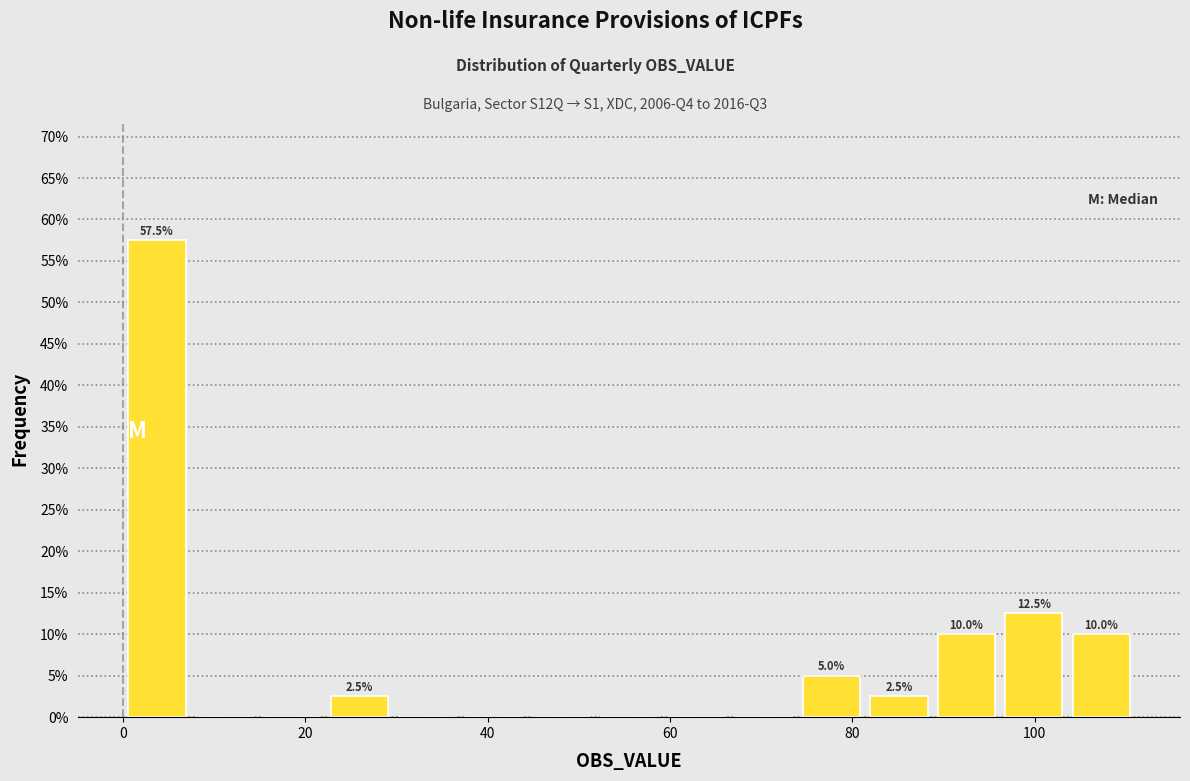

Around what value on the x-axis is the tallest bar? Give the approximate position of its centre, as read against the axis.

4